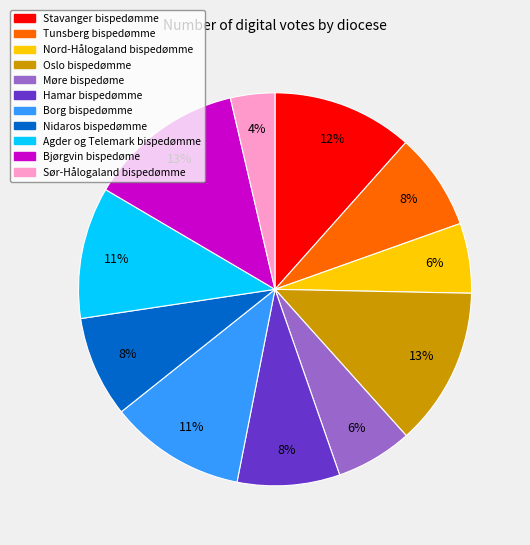

What percentage is the Borg bispedømme slice, to the nearest percent?

11%